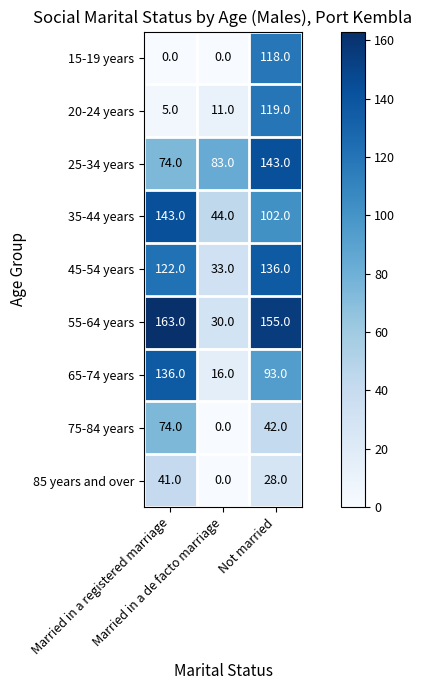

What is the sum of all 45-54 years values?

291